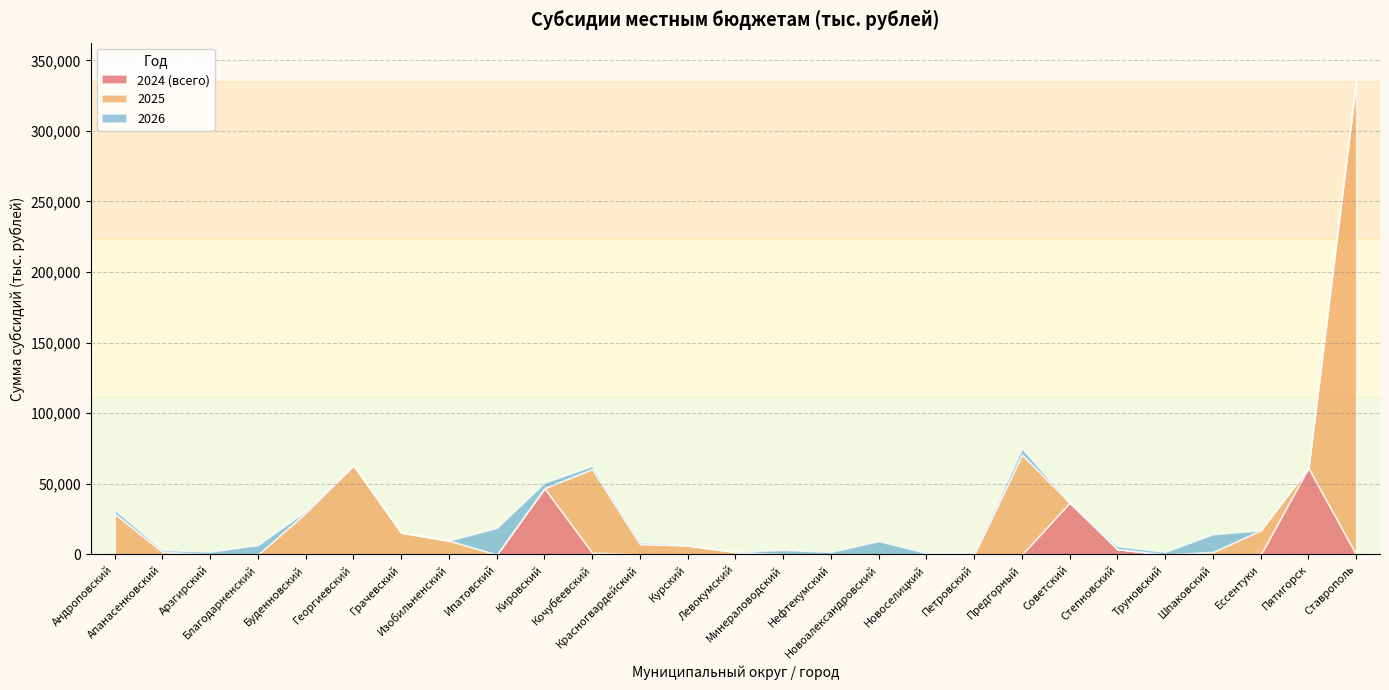

Where does the 2026 series first go above 1375?

Андроповский